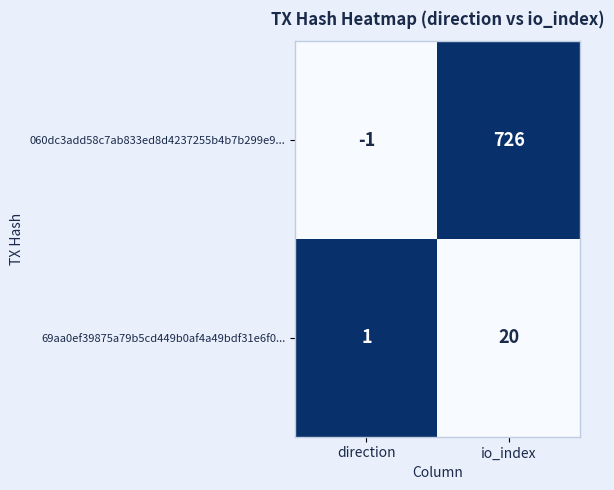

True or false: 69aa0ef39875a79b5cd449b0af4a49bdf31e6f0... has a value of 1 at direction.

True